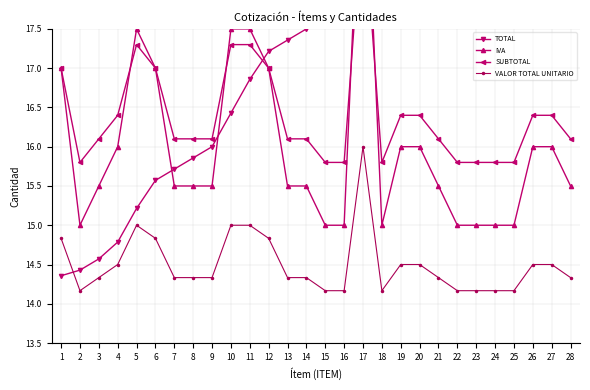

Which series has the largest total across all categories?

TOTAL